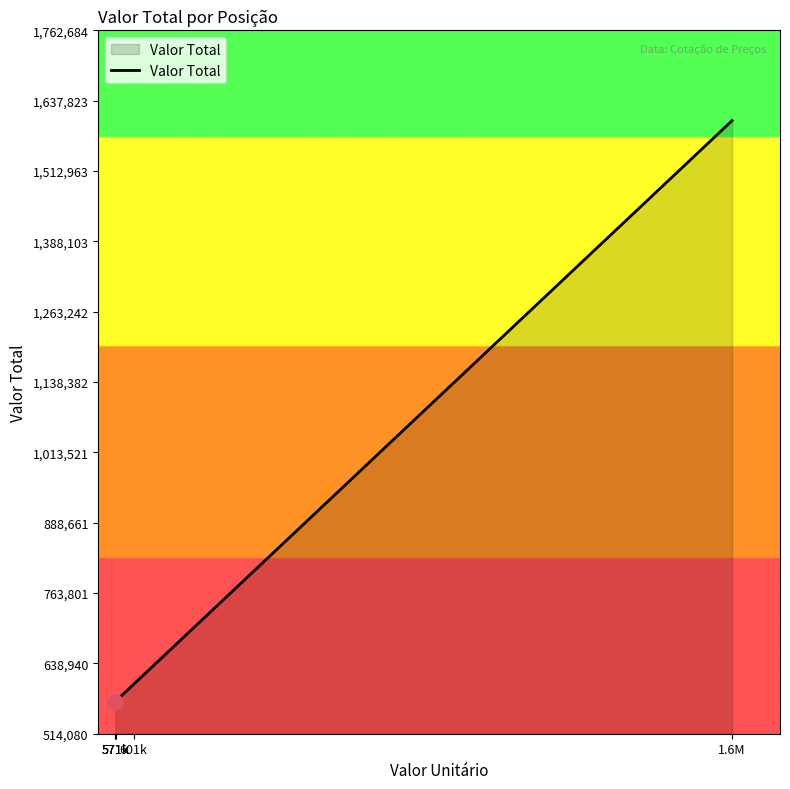

Between 571k and 601k, which is larger?

601k